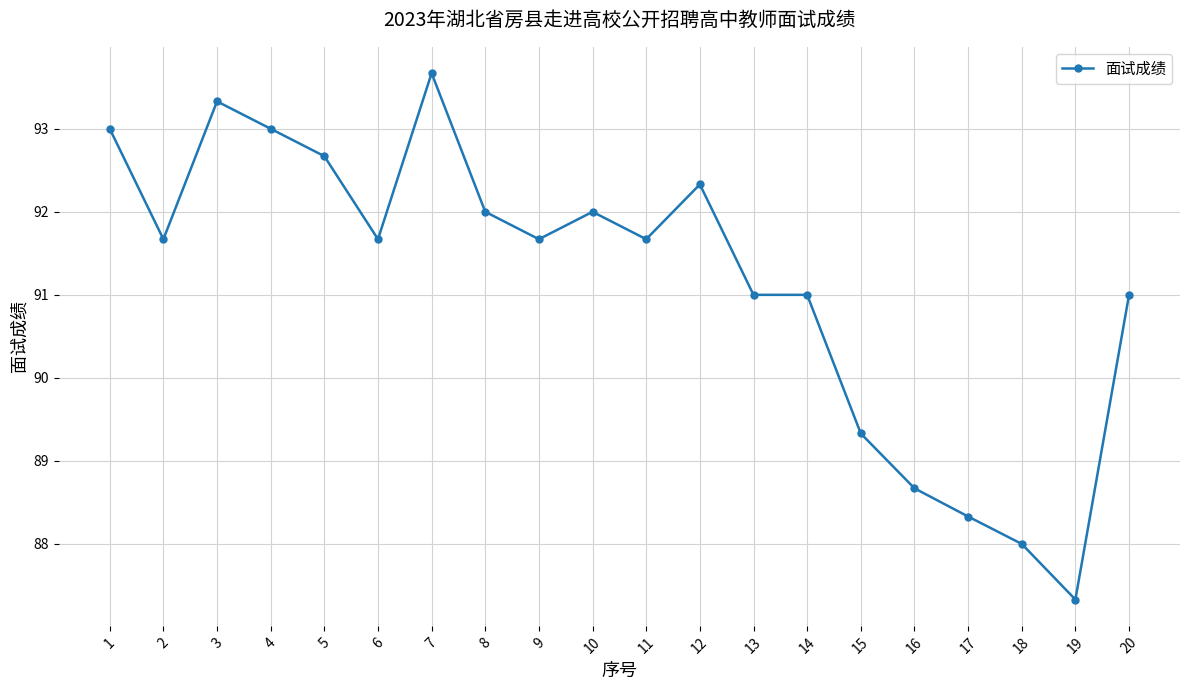

Does the chart display data point markers on the line(s)?

Yes